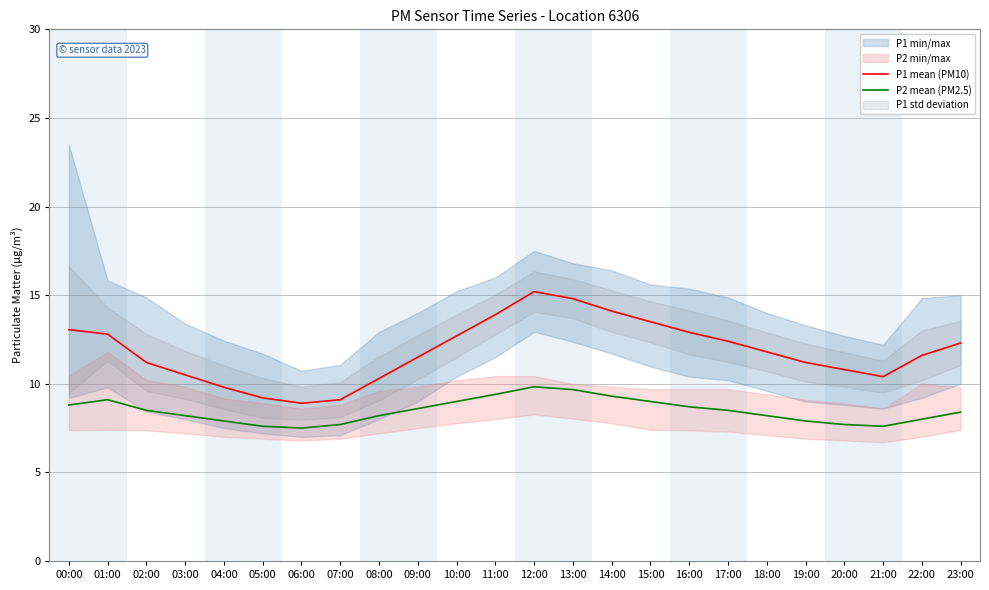

True or false: P2 mean (PM2.5) and P1 mean (PM10) intersect in this chart.

False